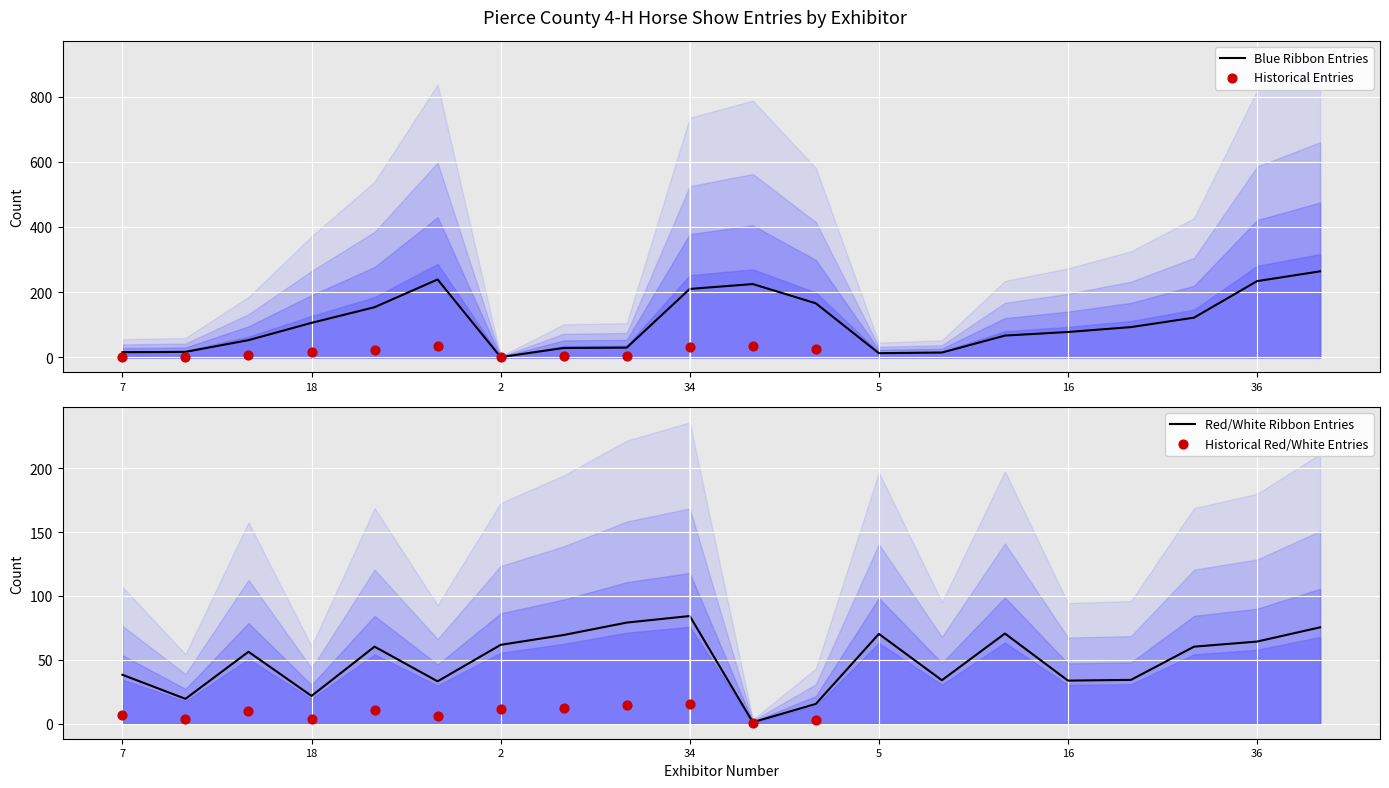

At which category is the sum across all series the highest?

43